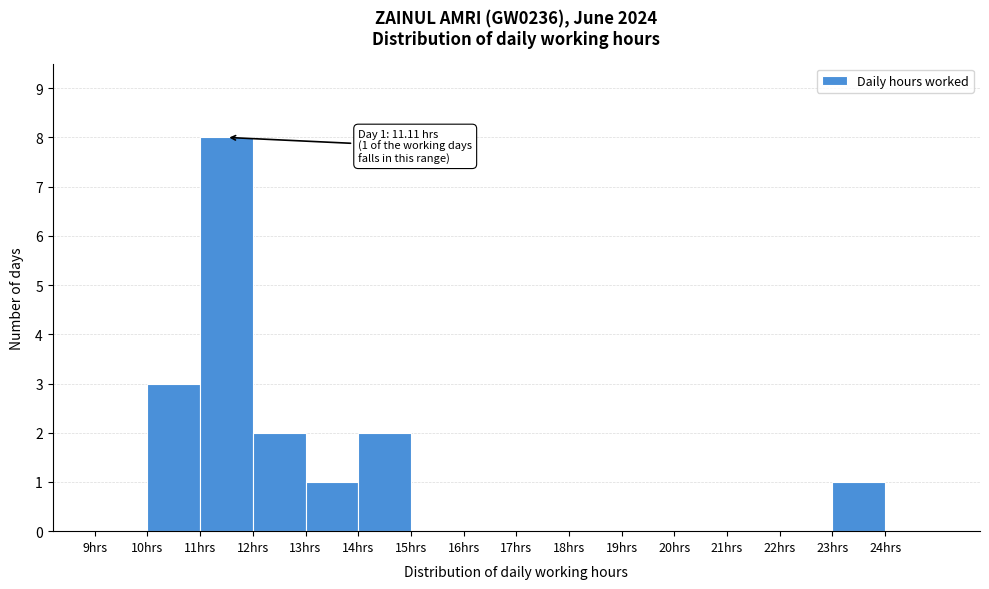

Which range on the x-axis has the tallest bar?

11 to 12